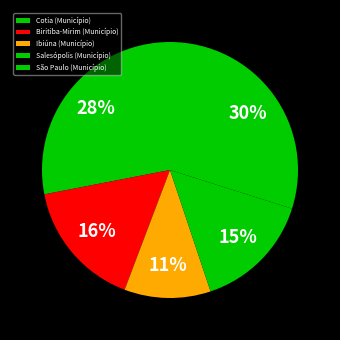

Which has a higher value, Ibiúna (Município) or Salesópolis (Município)?

Salesópolis (Município)